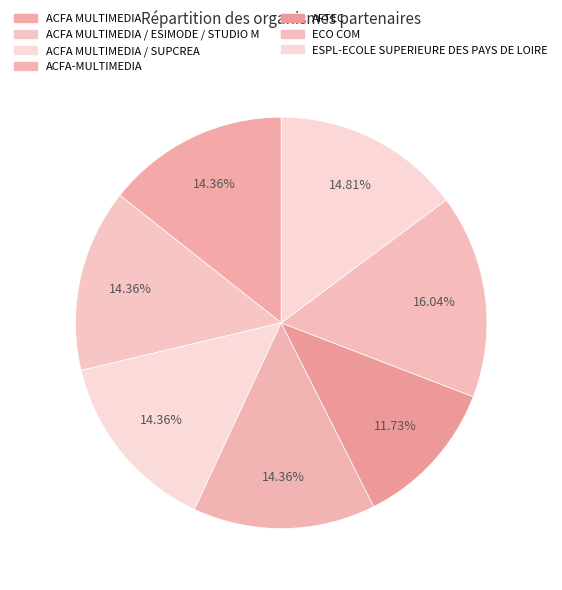

To the nearest percent, what is the average slice percentage?

14%